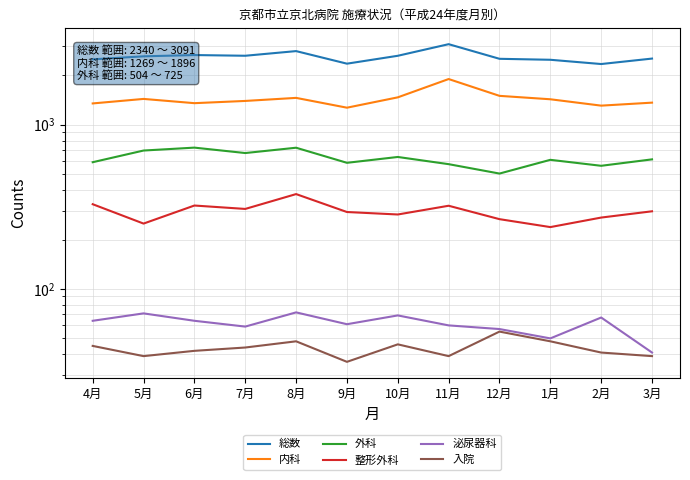

What is the minimum value shown in the chart?

36